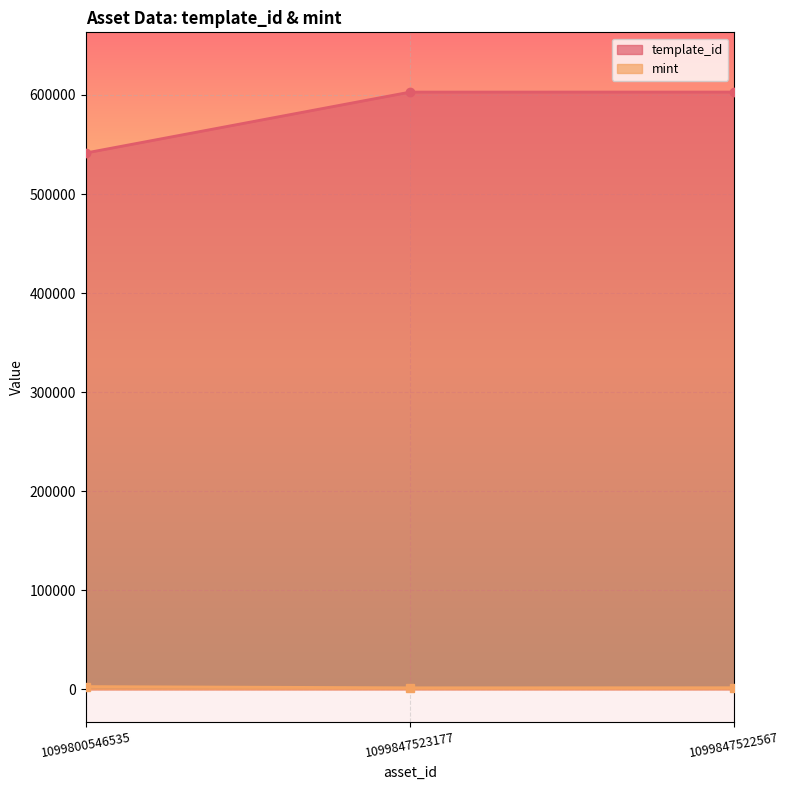

Is the value of mint at 1099847523177 greater than the value of template_id at 1099847523177?

No